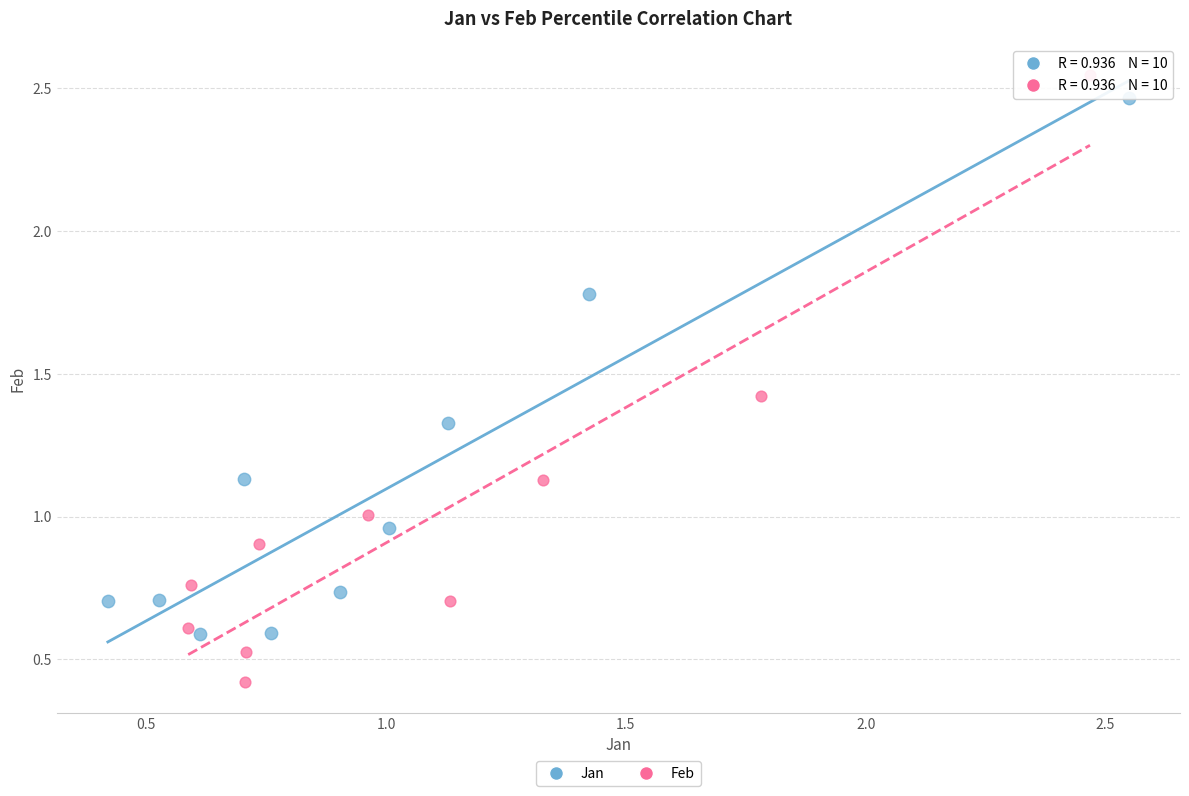

Which series has the widest spread of Y values?

Feb